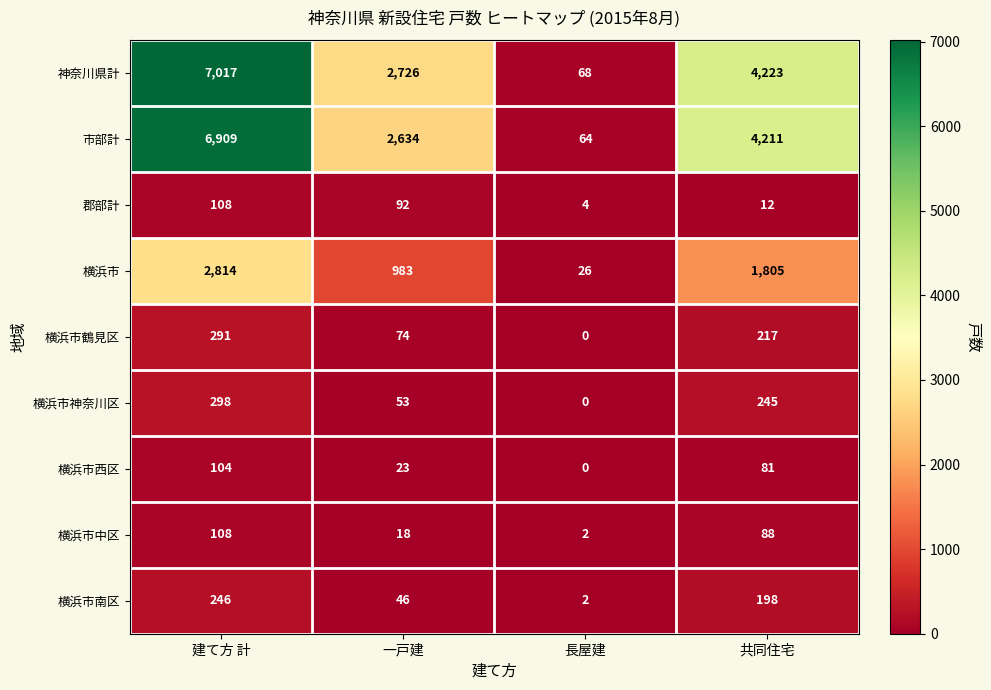

At which label does 横浜市鶴見区 first exceed 217?

建て方 計